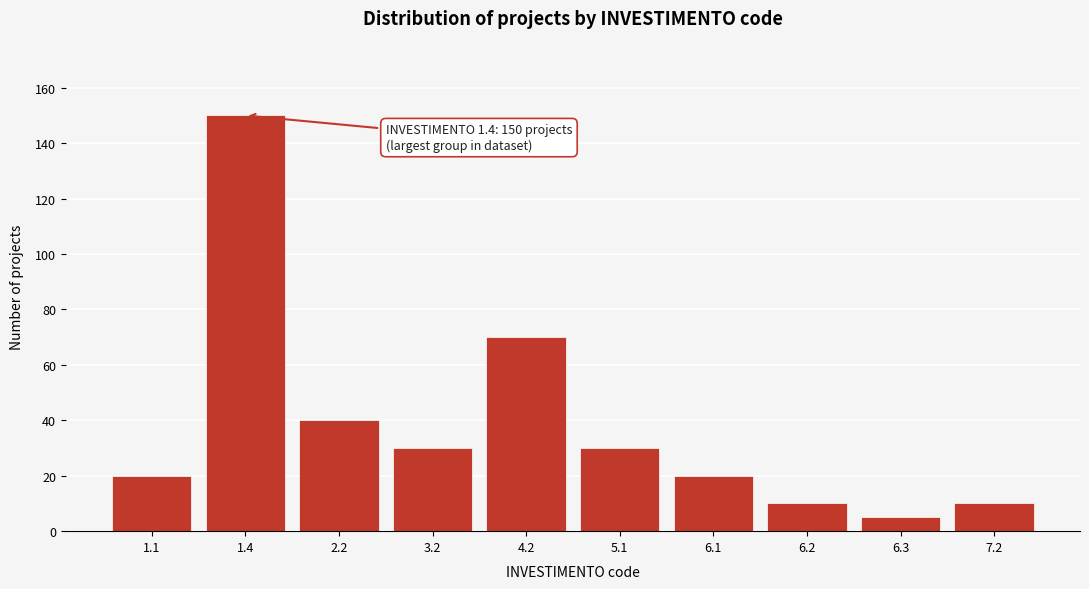

Reading left to right, extract all data points from this chart.

1.1=20	1.4=150	2.2=40	3.2=30	4.2=70	5.1=30	6.1=20	6.2=10	6.3=5	7.2=10